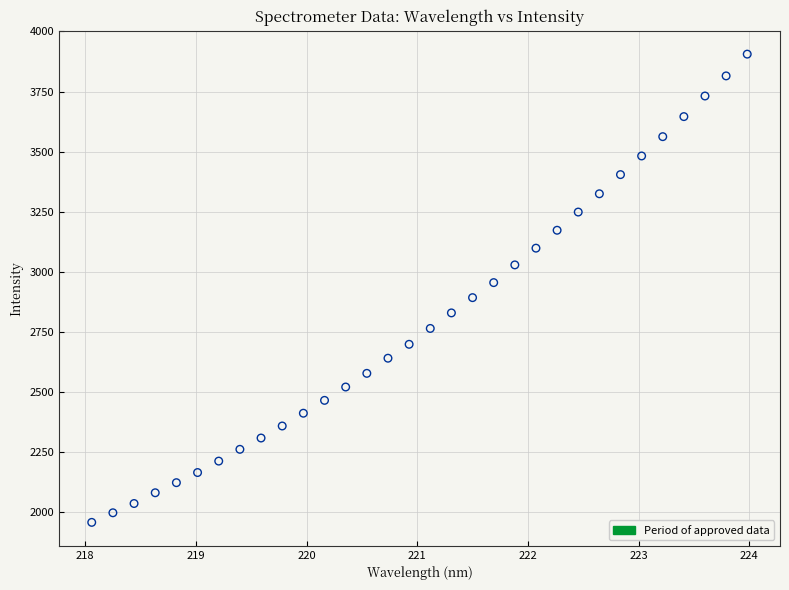

What is the range of X values (max minus min)?

5.9